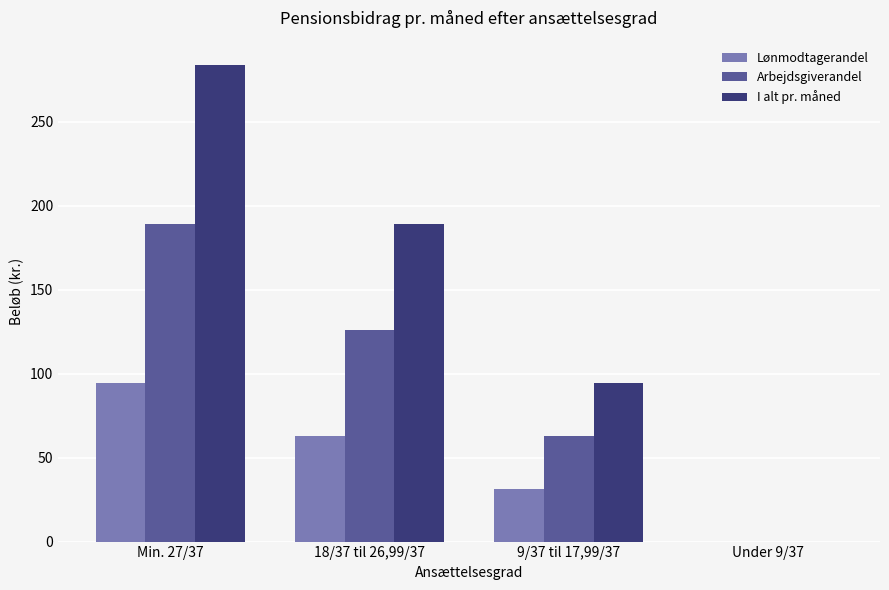

What is the sum of all Arbejdsgiverandel values?

378.7